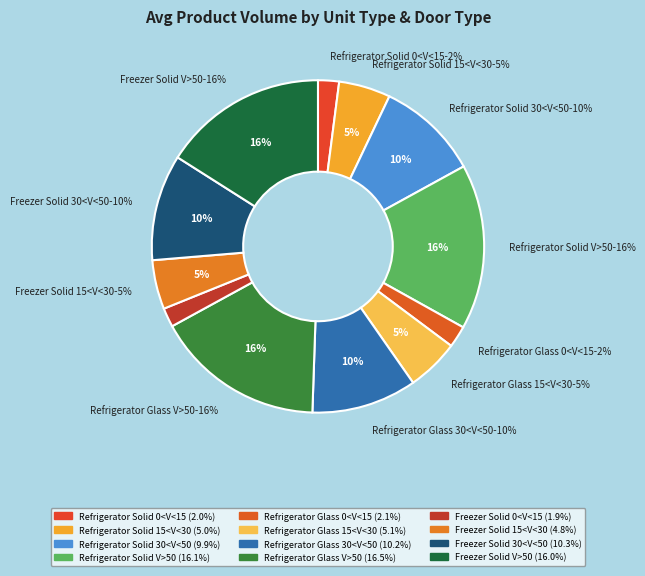

How many segments does this pie chart have?

12